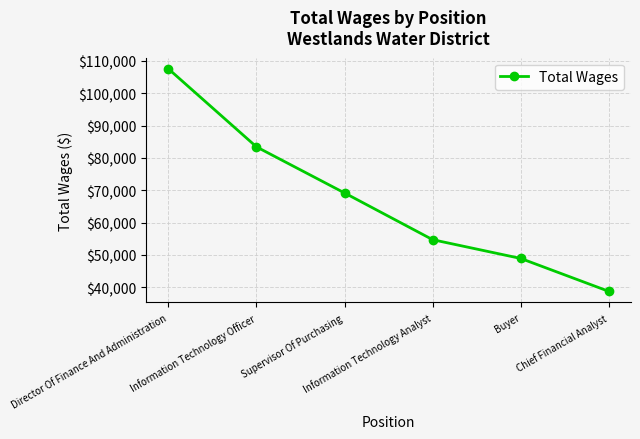

True or false: there are more than 0 points higher than both neighbors.

False